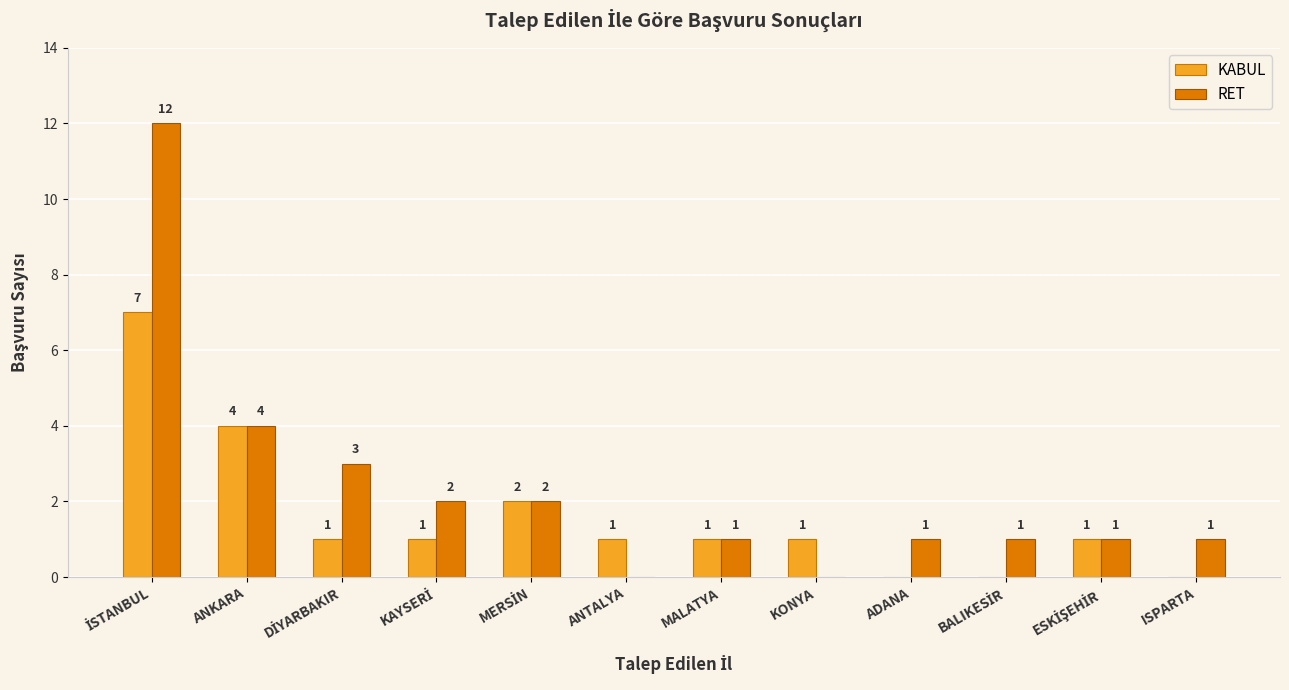

How many KABUL values are between 1 and 2?

7